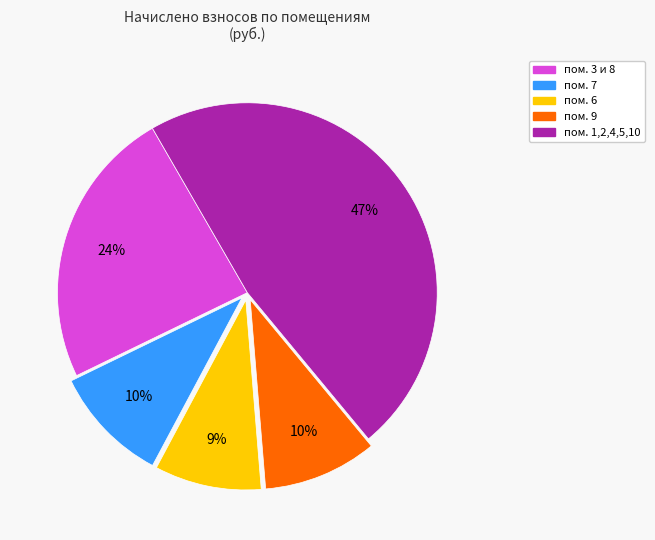

To the nearest percent, what is the average slice percentage?

20%